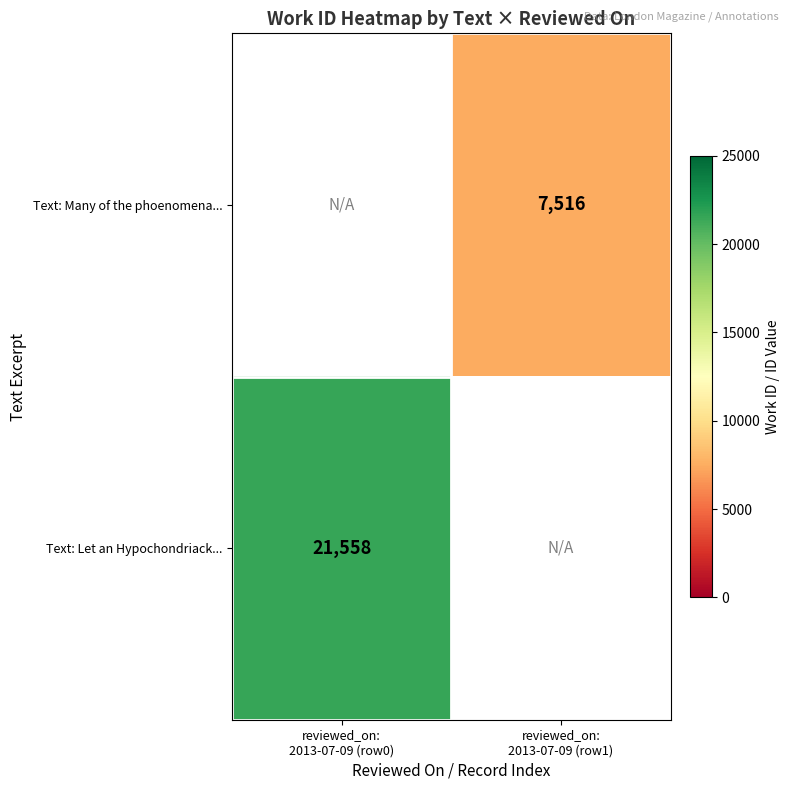

The value of Text: Many of the phoenomena... at reviewed_on: 2013-07-09 (row1) is 7516.0. True or false?

True